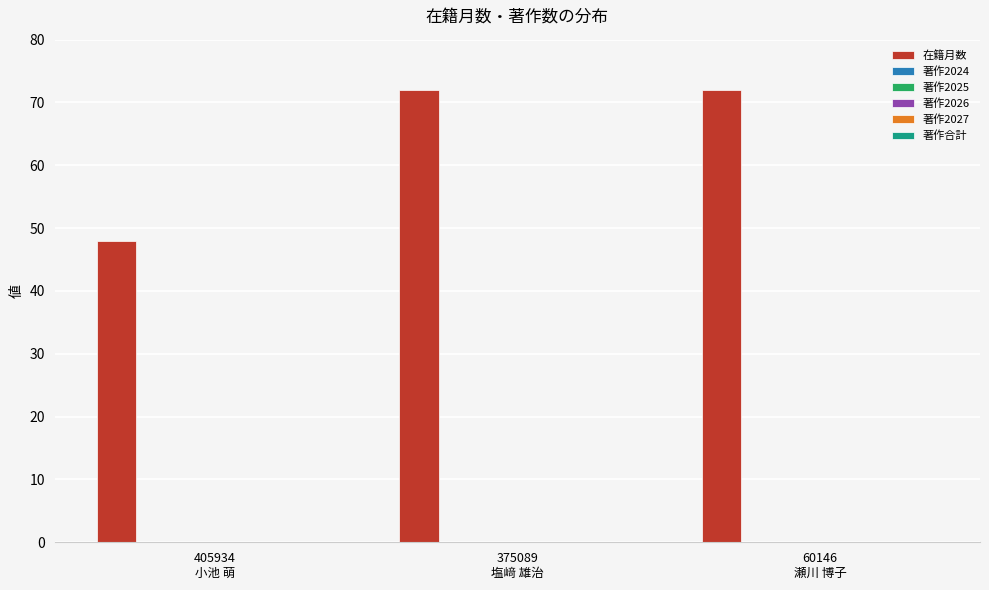

What is the value of the 1st bar from the left?

48